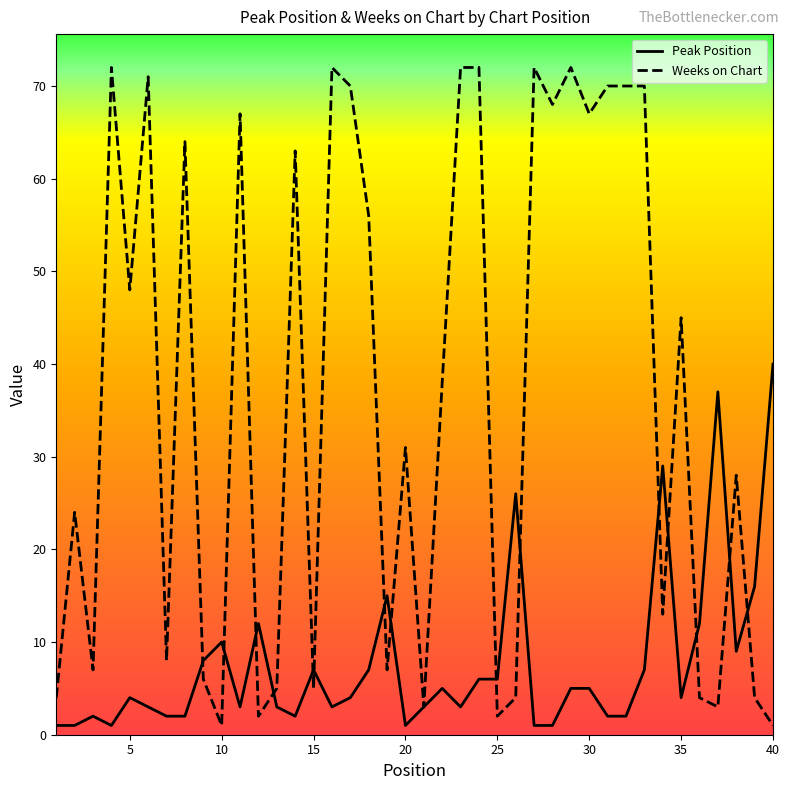

Rank the series by their average value, from lowest to highest.

Peak Position, Weeks on Chart